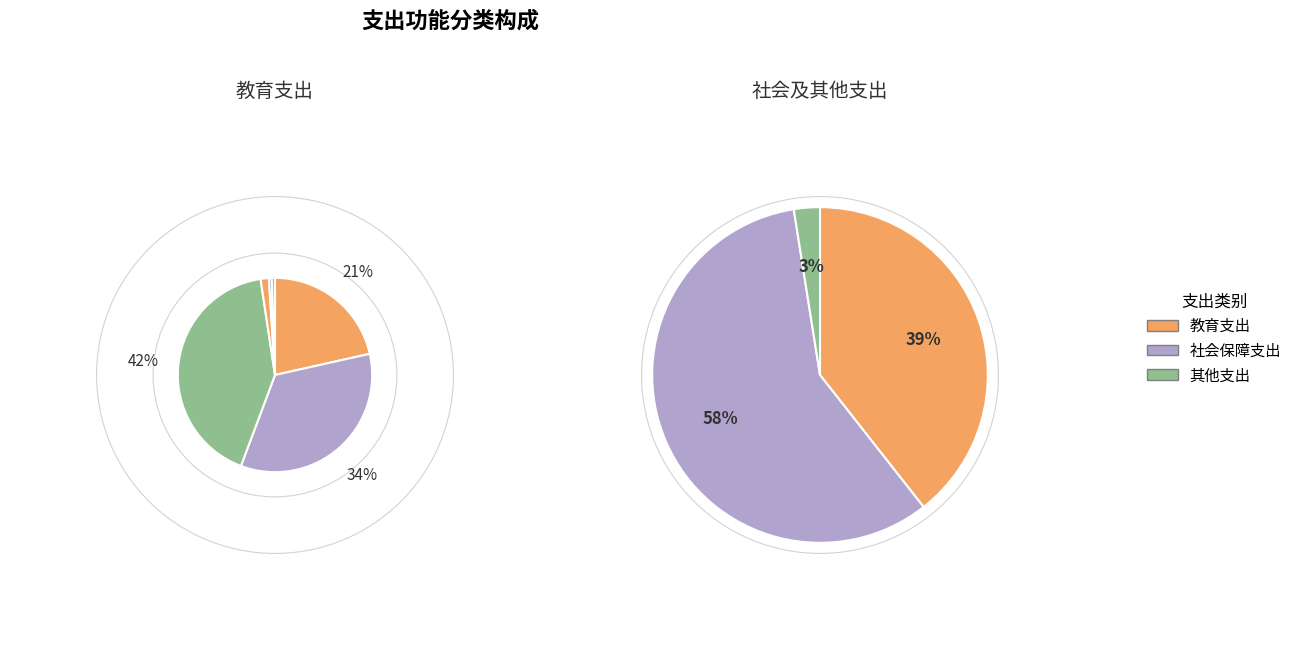

Does 其他教育费附加安排的支出 account for over 50% of the chart?

No